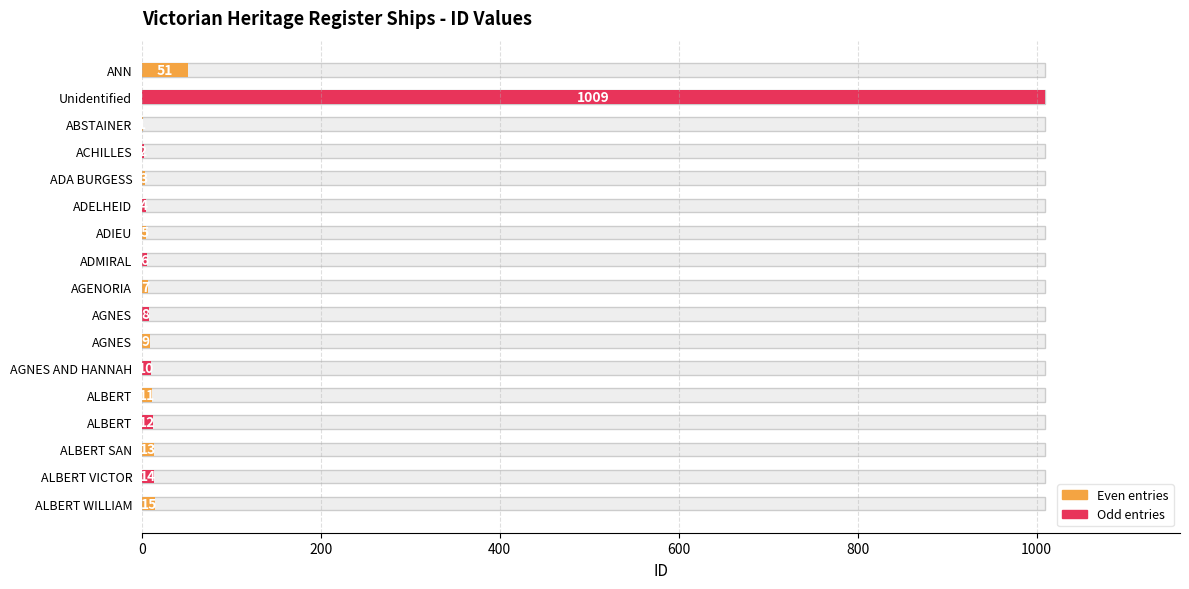

Reading left to right, transcribe all the data shown in this chart.

51	1009	1	2	3	4	5	6	7	8	9	10	11	12	13	14	15